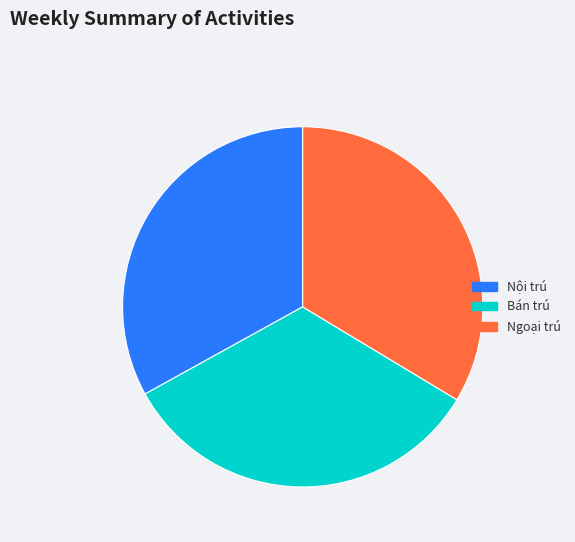

How many segments does this pie chart have?

3